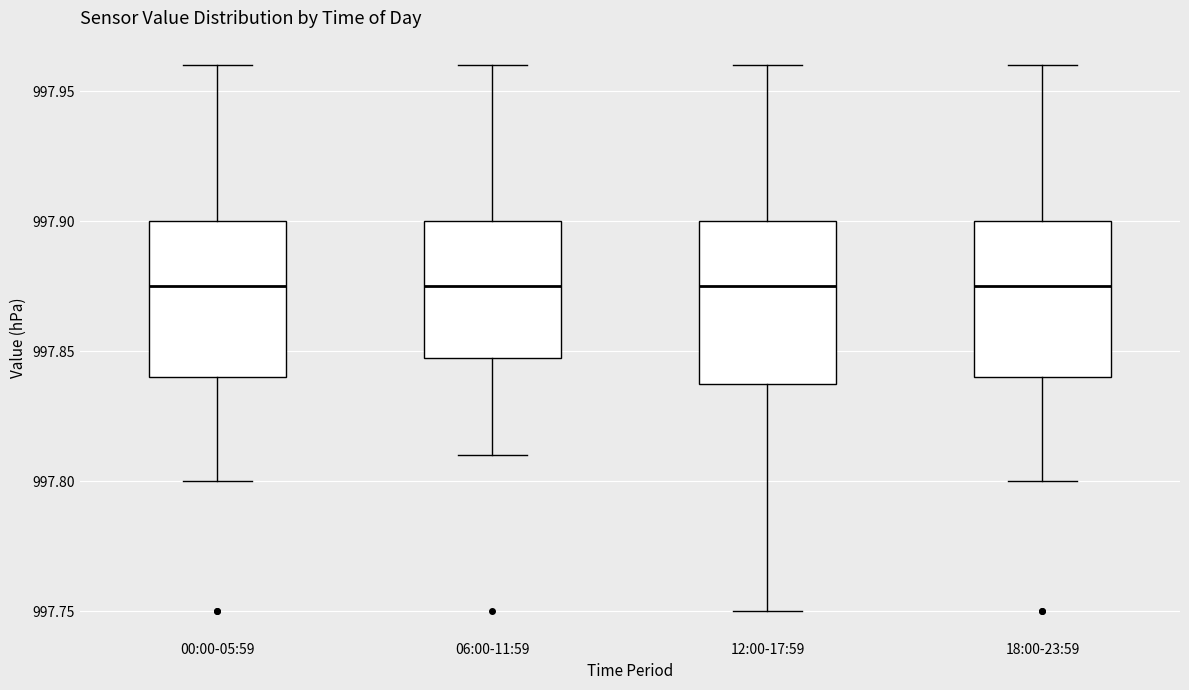

Reading left to right, read every box against the y-axis: the position of its median line, the range the box covers, and the ends of its whiskers. The values are not printed on the chart, so give them approximately, as read against the axis.

00:00-05:59: median 997.875, box 997.840 to 997.900, whiskers 997.800 to 997.960
06:00-11:59: median 997.875, box 997.850 to 997.900, whiskers 997.810 to 997.960
12:00-17:59: median 997.875, box 997.840 to 997.900, whiskers 997.750 to 997.960
18:00-23:59: median 997.875, box 997.840 to 997.900, whiskers 997.800 to 997.960